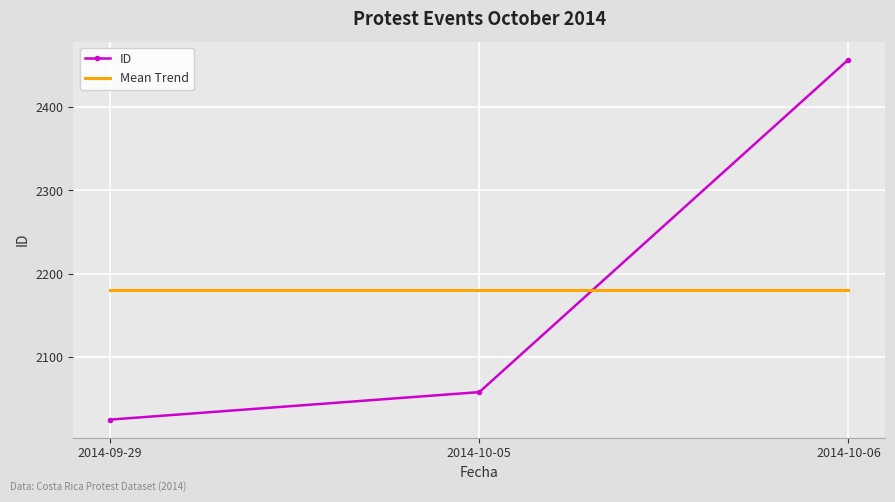

What is the difference between the highest and lowest values at 2014-10-06?

277